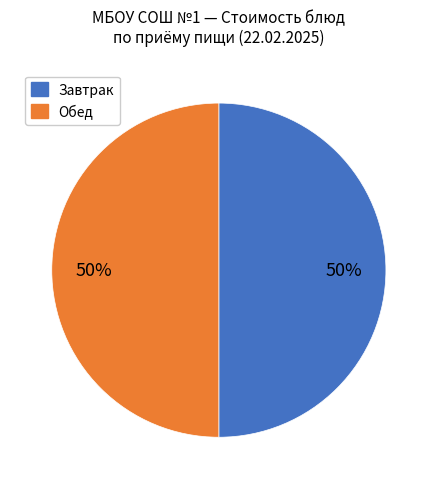

Does any single category account for the majority?

No